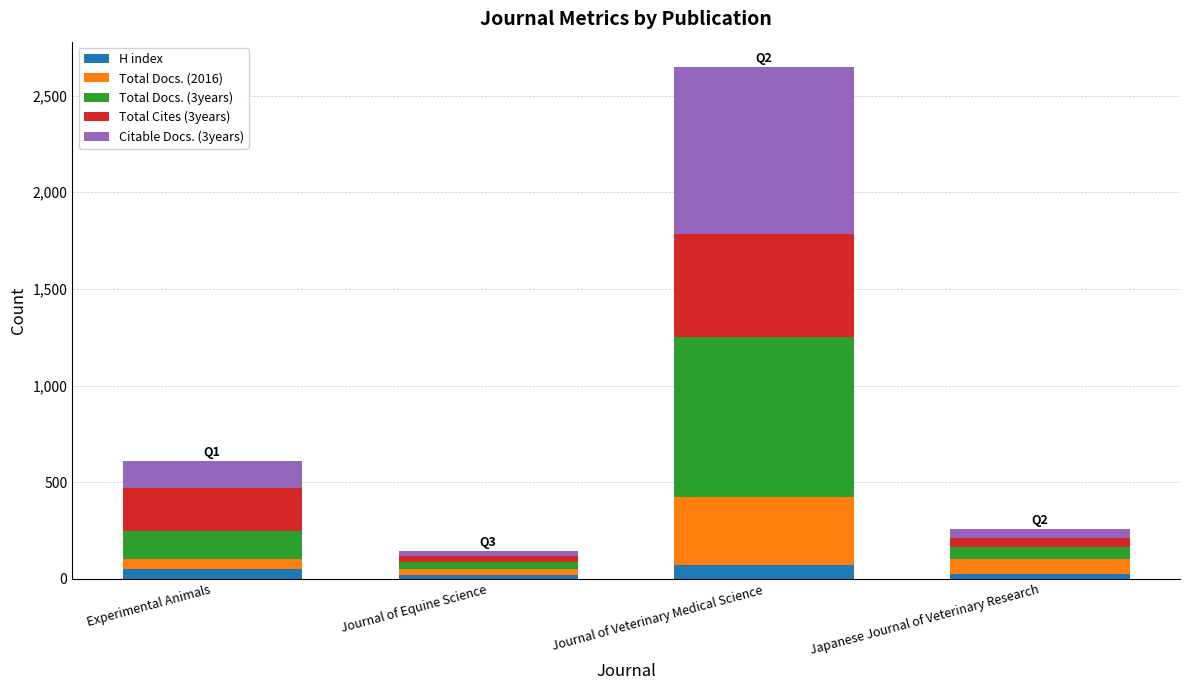

What is the maximum value for H index?

69